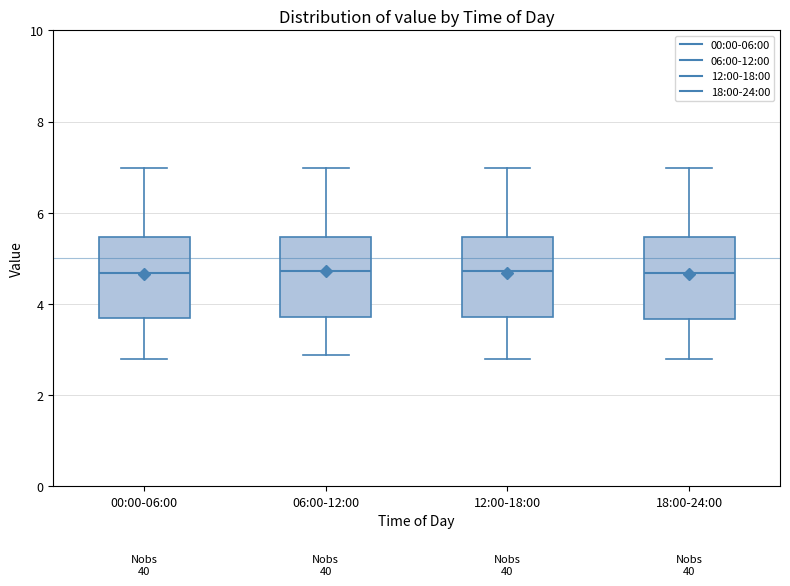

Reading left to right, read every box against the y-axis: the position of its median line, the range the box covers, and the ends of its whiskers. The values are not printed on the chart, so give them approximately, as read against the axis.

00:00-06:00: median 4.6, box 3.6 to 5.4, whiskers 2.8 to 7.0
06:00-12:00: median 4.8, box 3.8 to 5.4, whiskers 2.8 to 7.0
12:00-18:00: median 4.8, box 3.8 to 5.4, whiskers 2.8 to 7.0
18:00-24:00: median 4.6, box 3.6 to 5.4, whiskers 2.8 to 7.0